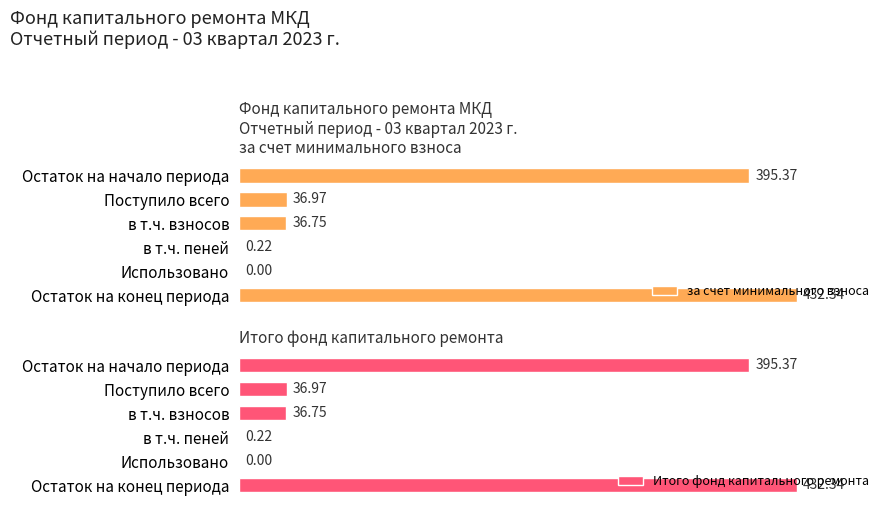

Which series has the widest spread of values?

за счет минимального взноса